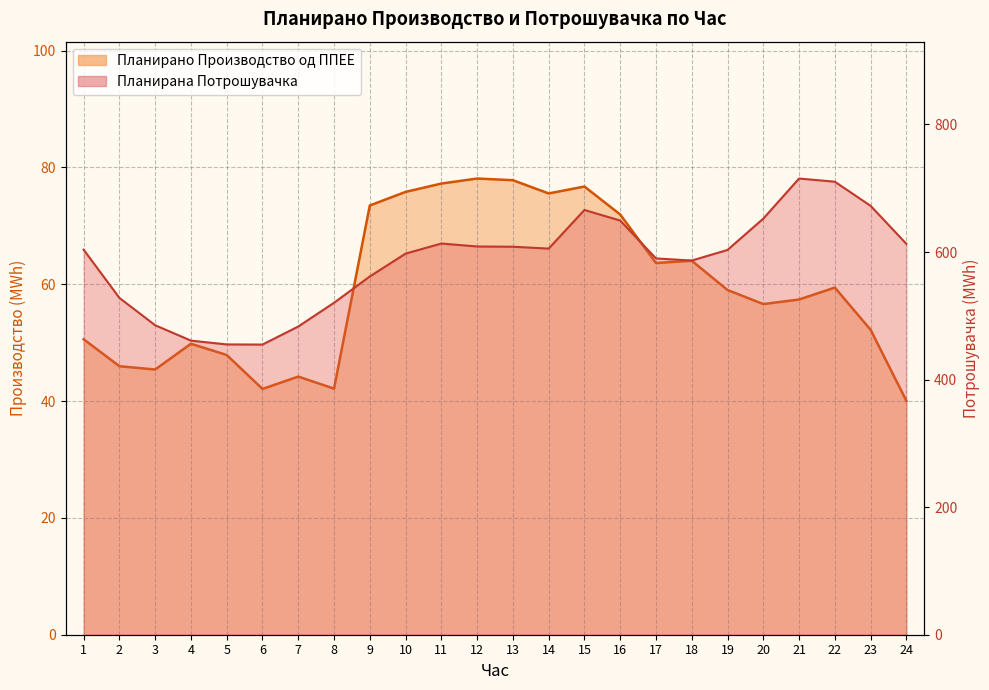

How many categories are shown in the chart?

24